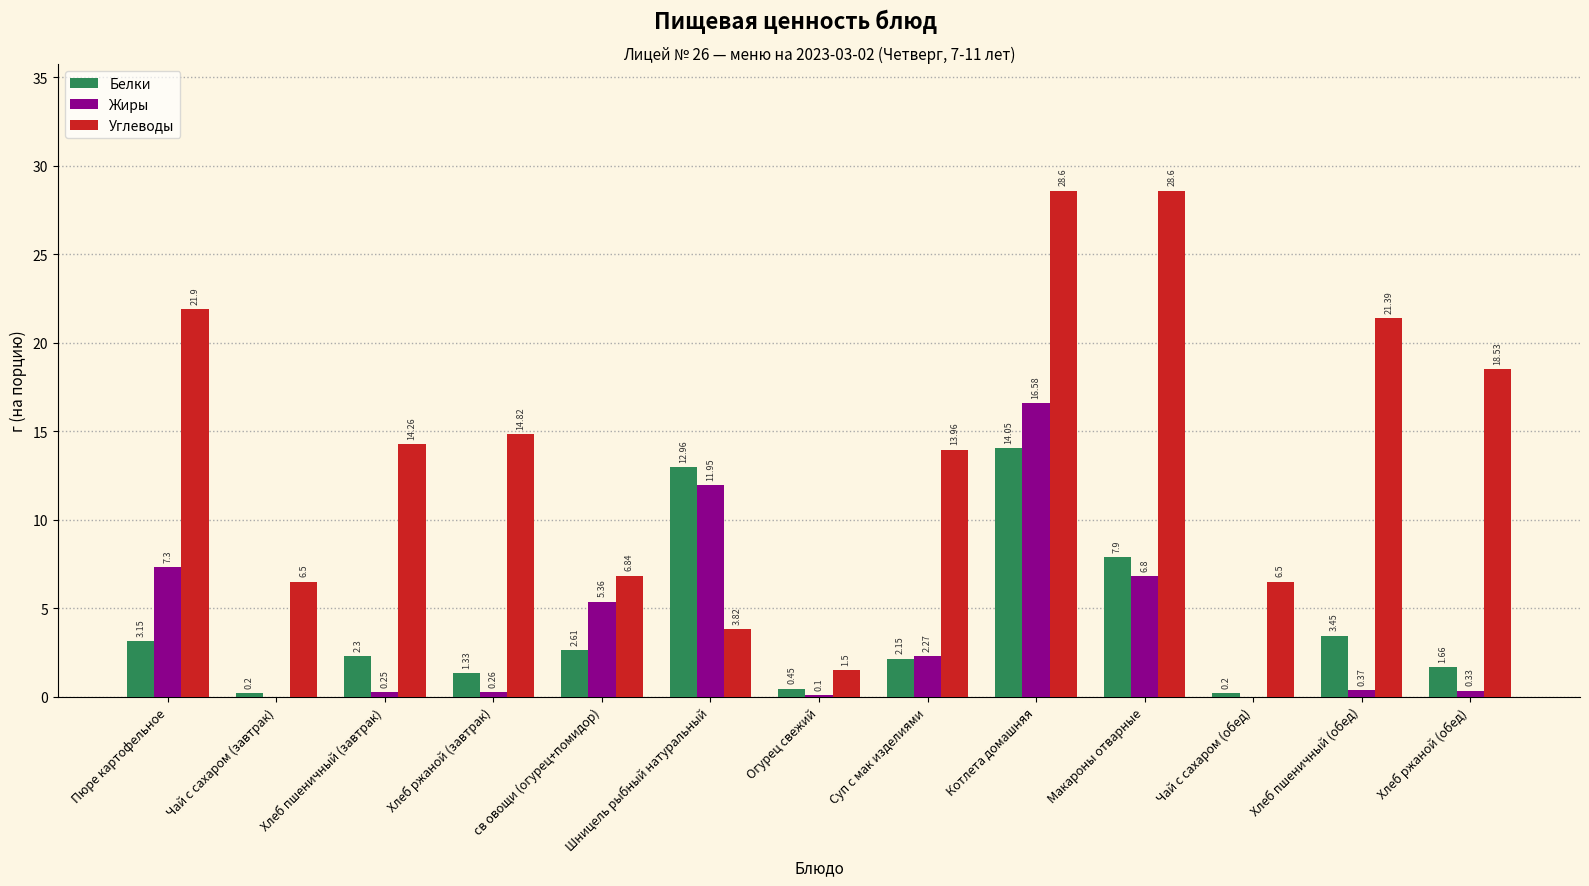

What is the sum of the Белки values at Макароны отварные and св овощи (огурец+помидор)?

10.5